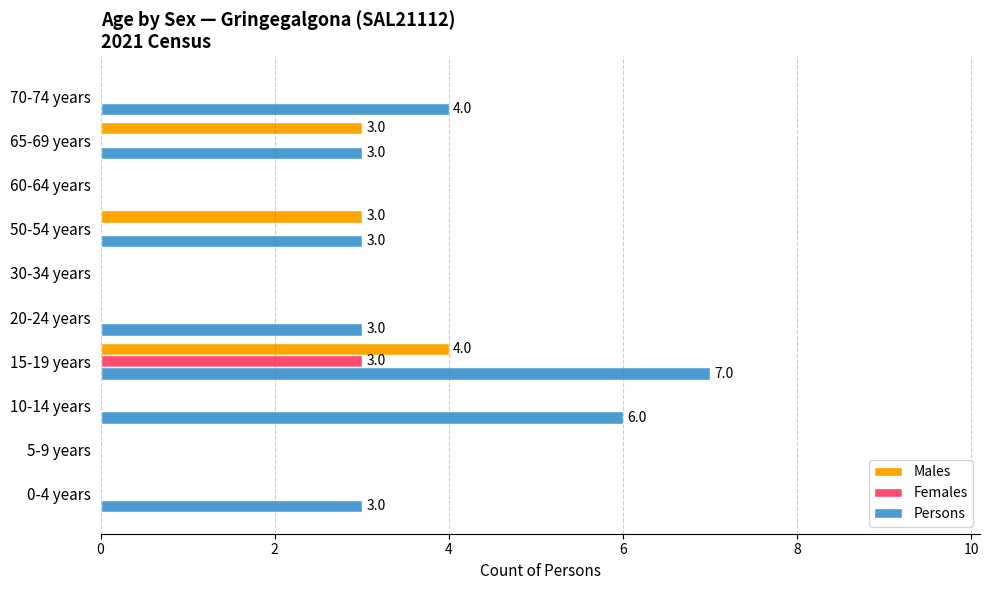

Count the number of categories in the chart.

10